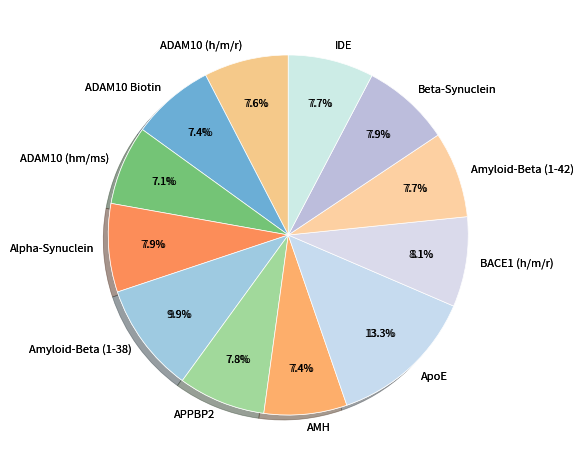

Combined, what portion of the pie is Alpha-Synuclein and IDE?

15.6%